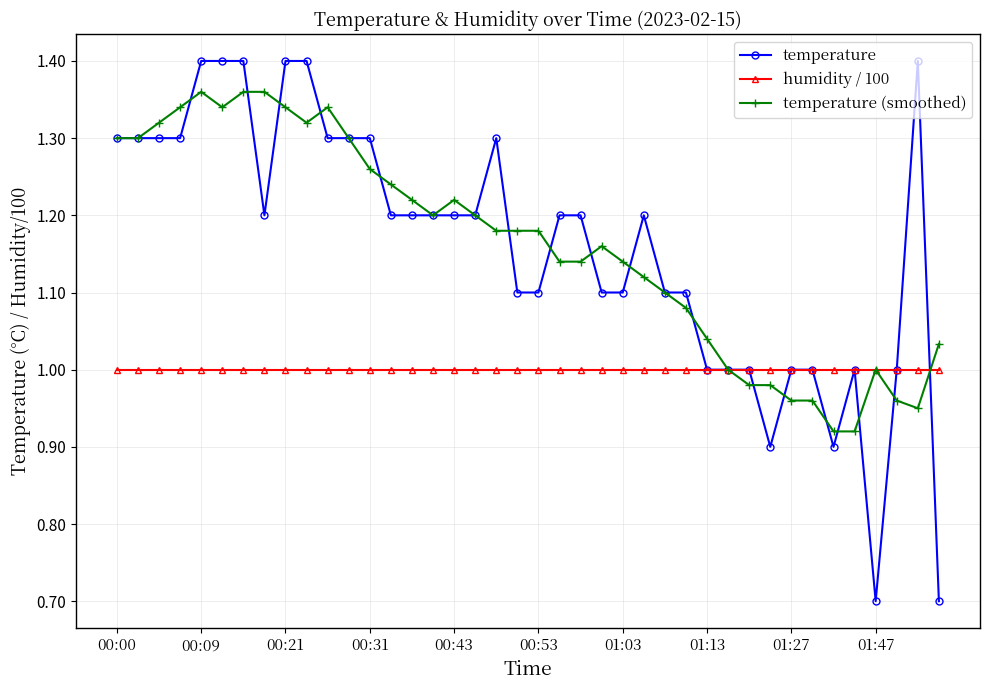

Which series has the widest spread of values?

temperature